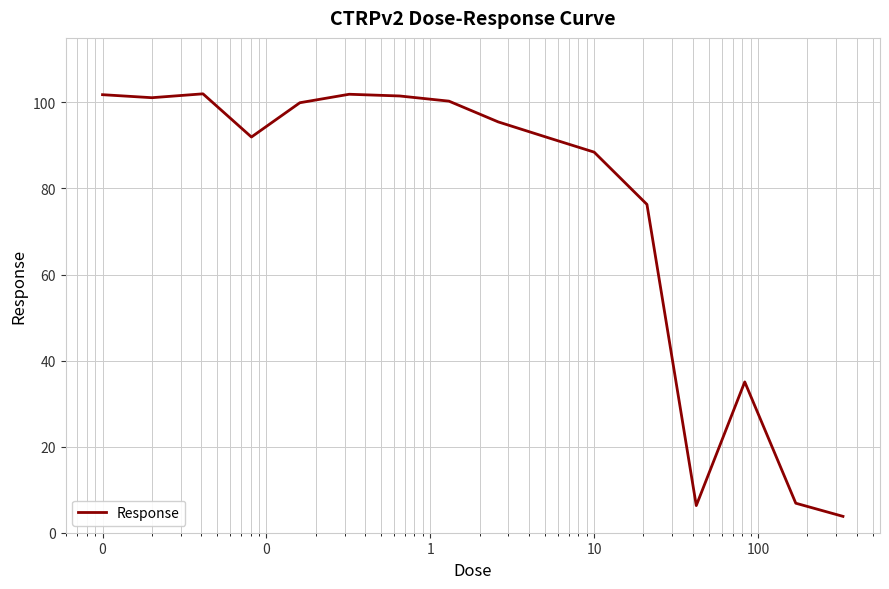

Is this an area chart (filled region under the line)?

No